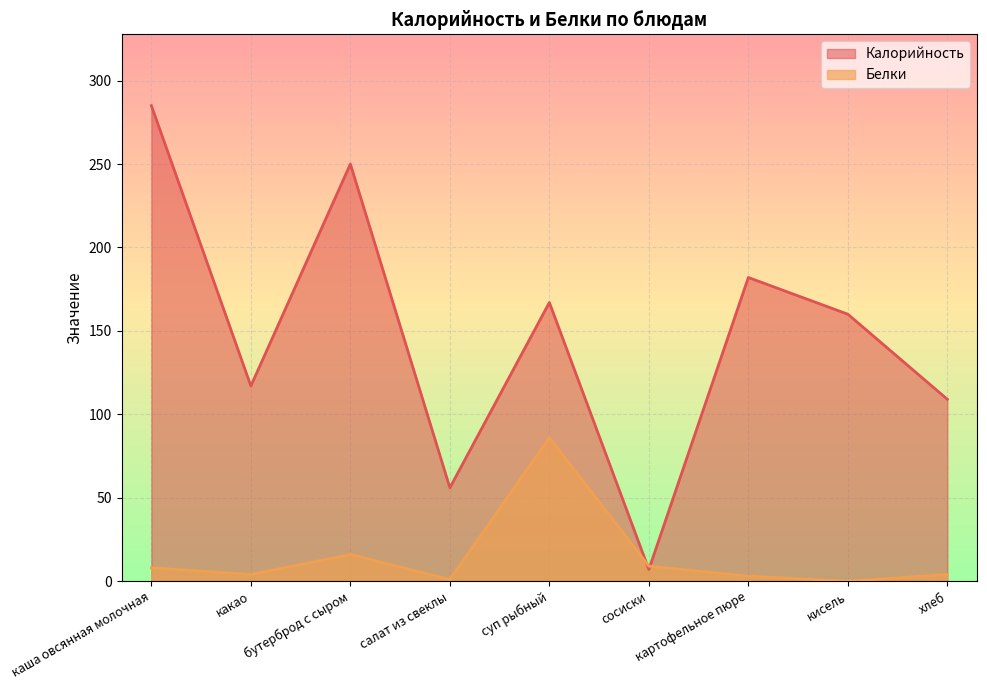

Which series ends up on top after the final intersection of Белки and Калорийность?

Калорийность